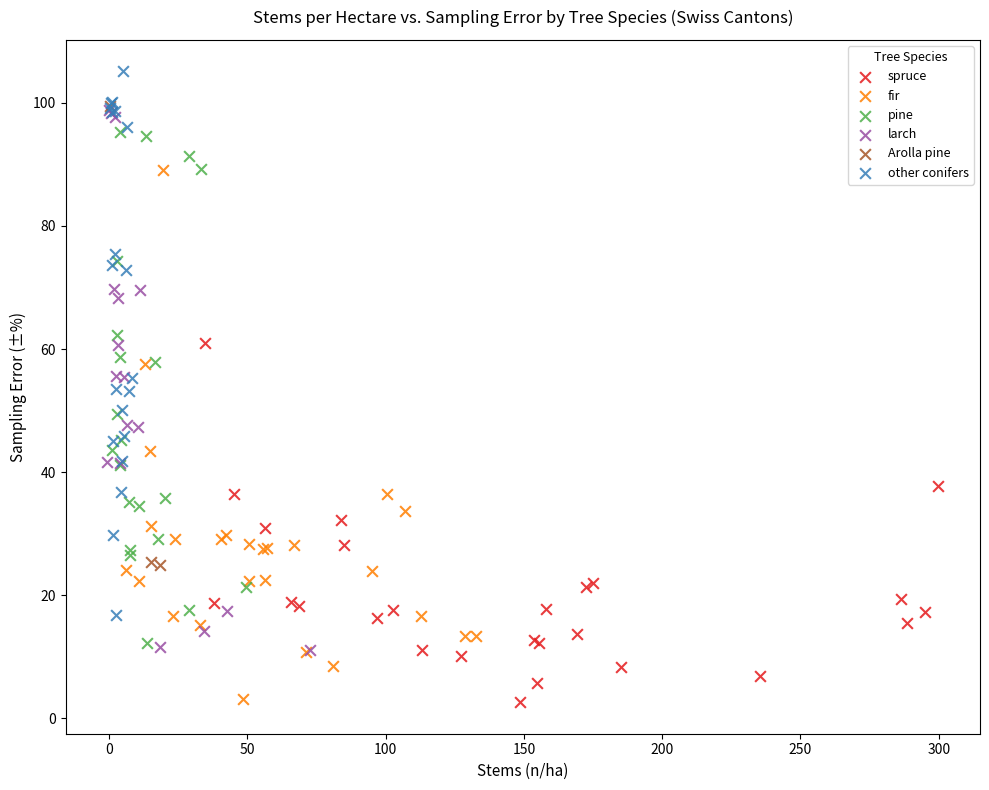

Which series reaches the maximum Y coordinate?

other conifers